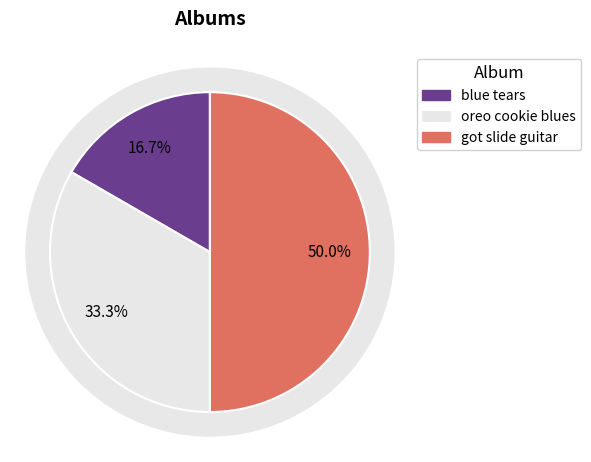

Which has a higher value, got slide guitar or blue tears?

got slide guitar